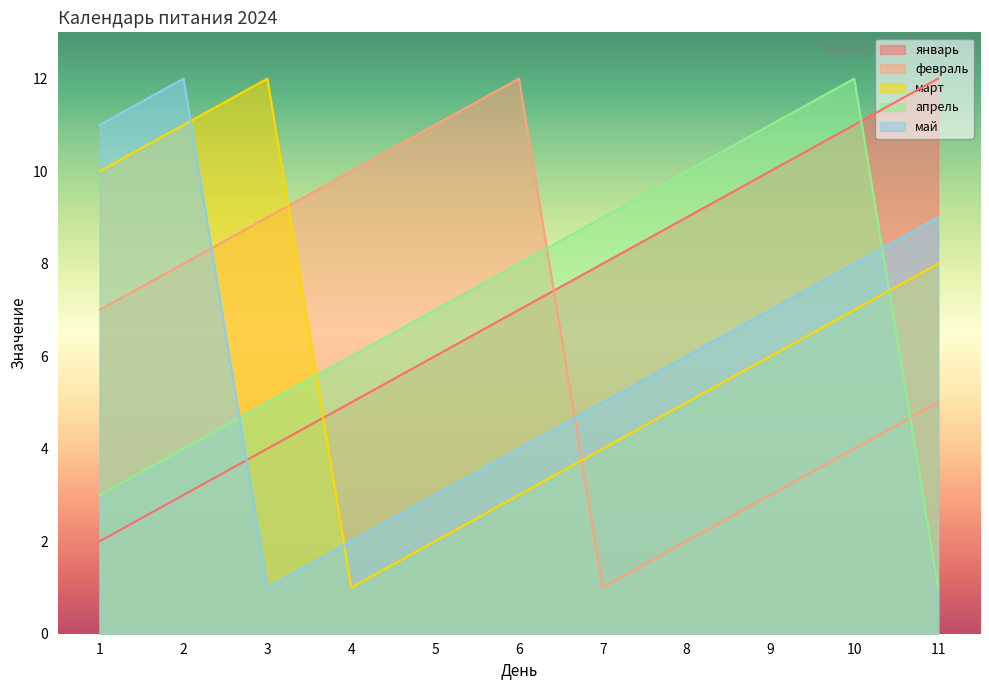

Reading right to left, extract all data points from this chart.

январь: 11=12	10=11	9=10	8=9	7=8	6=7	5=6	4=5	3=4	2=3	1=2
февраль: 11=5	10=4	9=3	8=2	7=1	6=12	5=11	4=10	3=9	2=8	1=7
март: 11=8	10=7	9=6	8=5	7=4	6=3	5=2	4=1	3=12	2=11	1=10
апрель: 11=1	10=12	9=11	8=10	7=9	6=8	5=7	4=6	3=5	2=4	1=3
май: 11=9	10=8	9=7	8=6	7=5	6=4	5=3	4=2	3=1	2=12	1=11